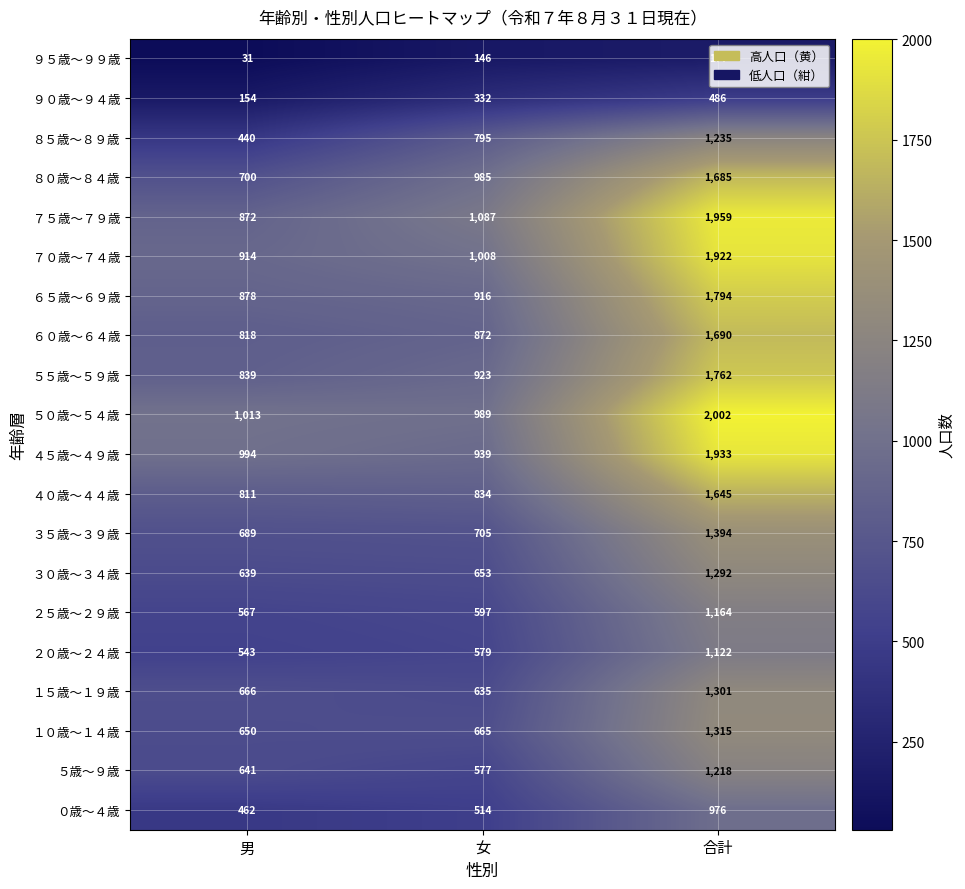

What is the spread (max minus min) of values at 男?

982